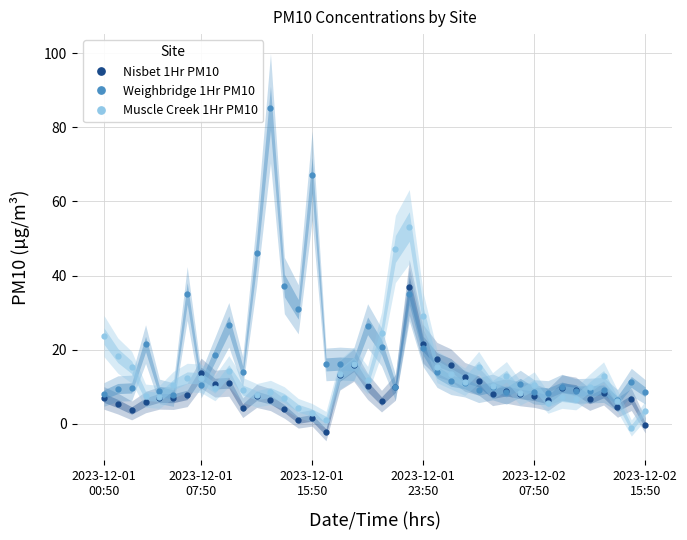

How many distinct data groups are displayed?

3